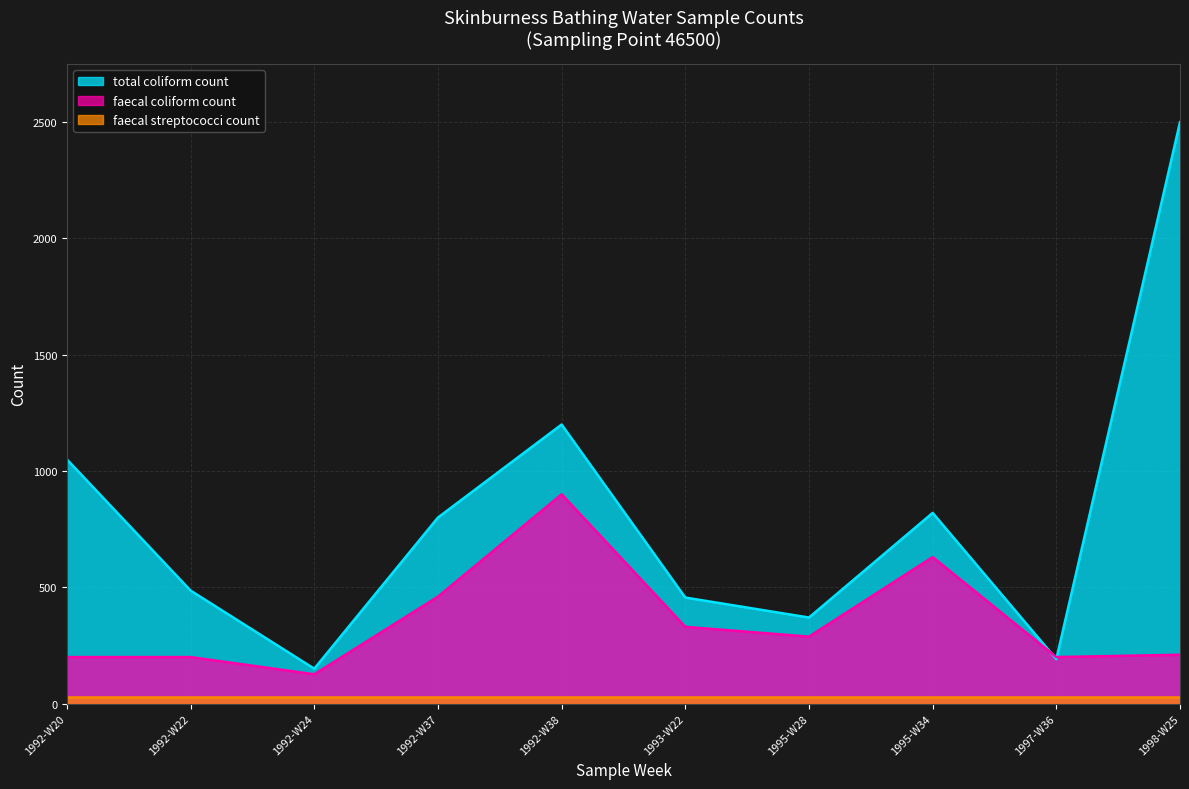

What is the difference between the faecal coliform count values at 1993-W22 and 1995-W28?

42